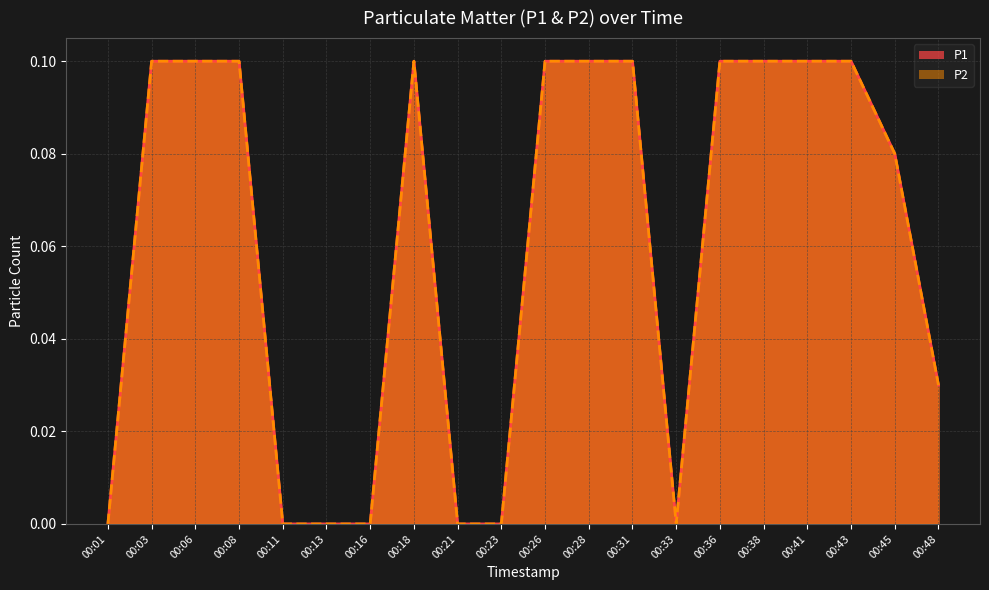

Where is the first local maximum for P2?

00:18